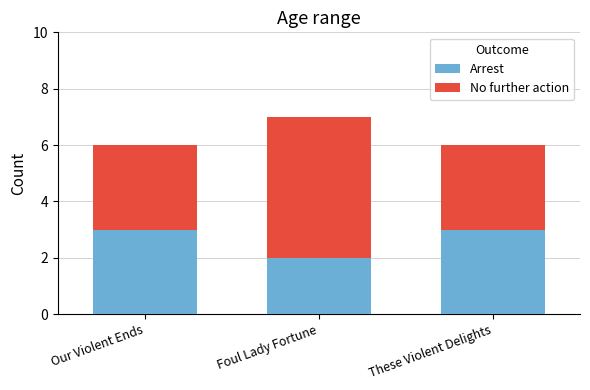

Is it true that Arrest equals 5 at These Violent Delights?

False